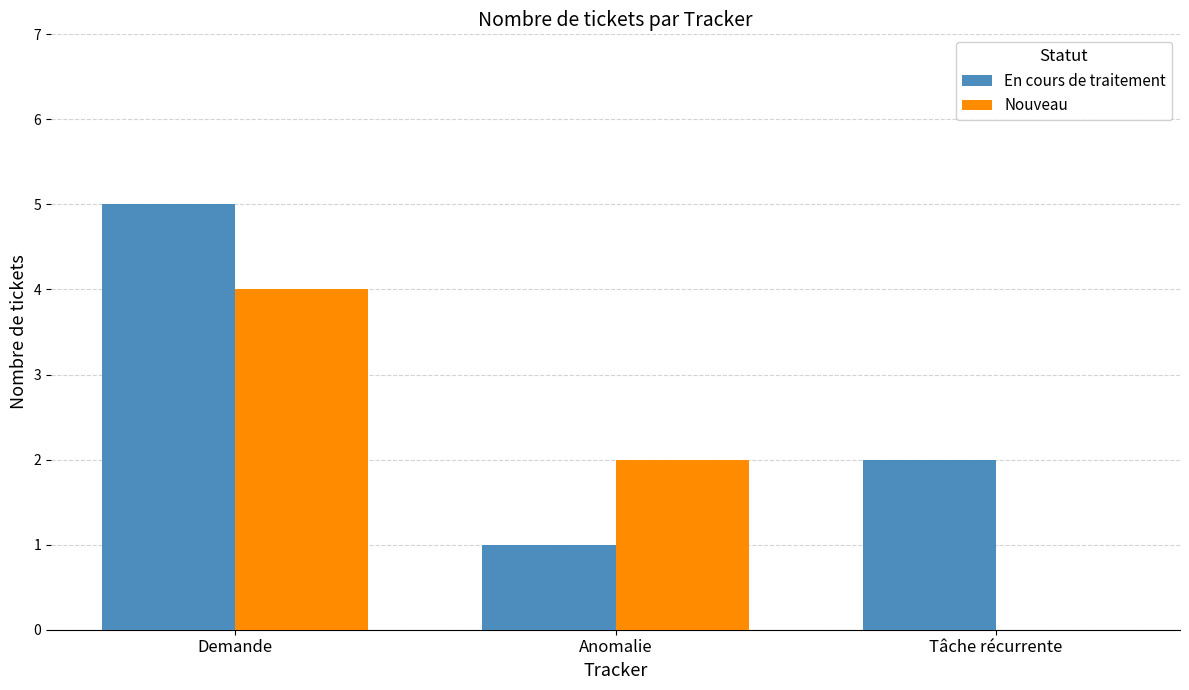

At which label does En cours de traitement reach its peak?

Demande